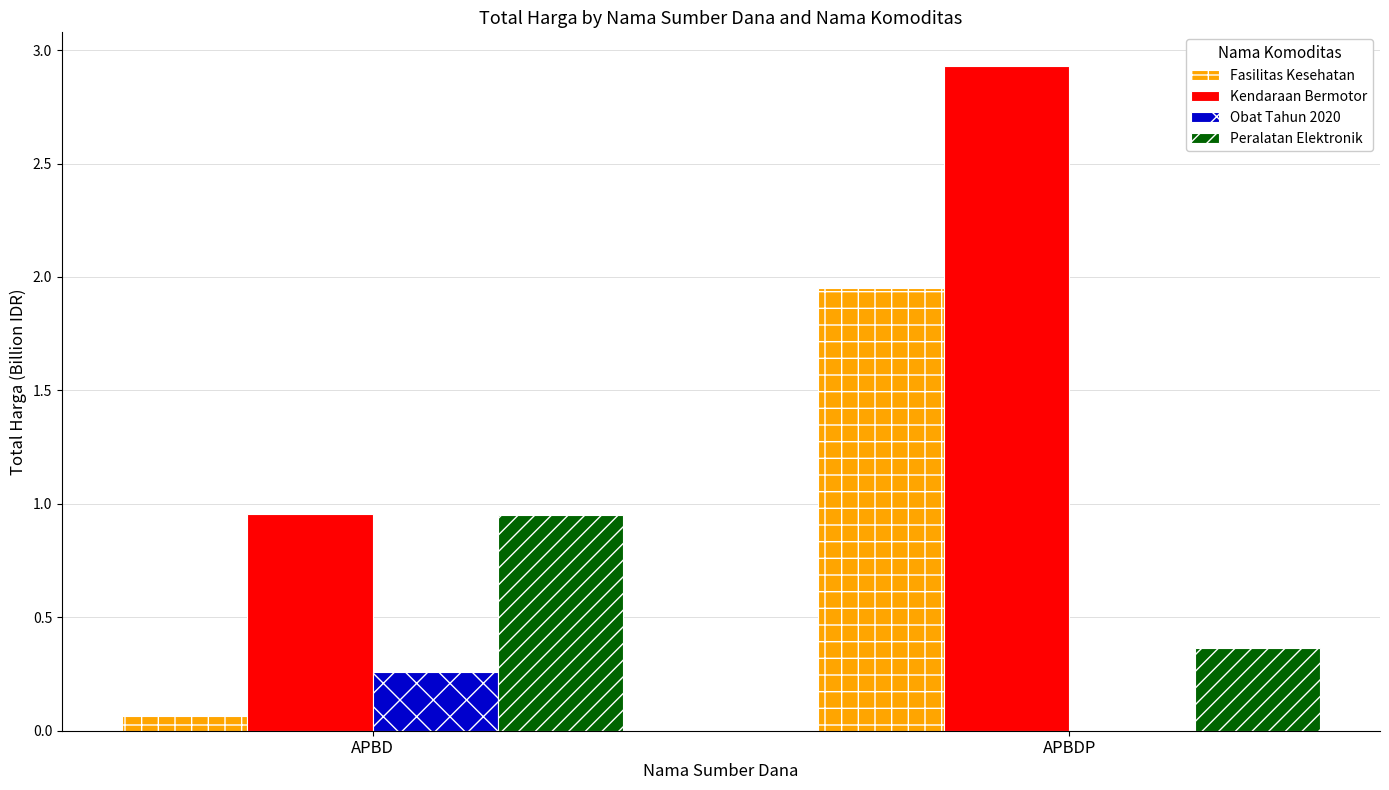

Which series has the largest total across all categories?

Kendaraan Bermotor